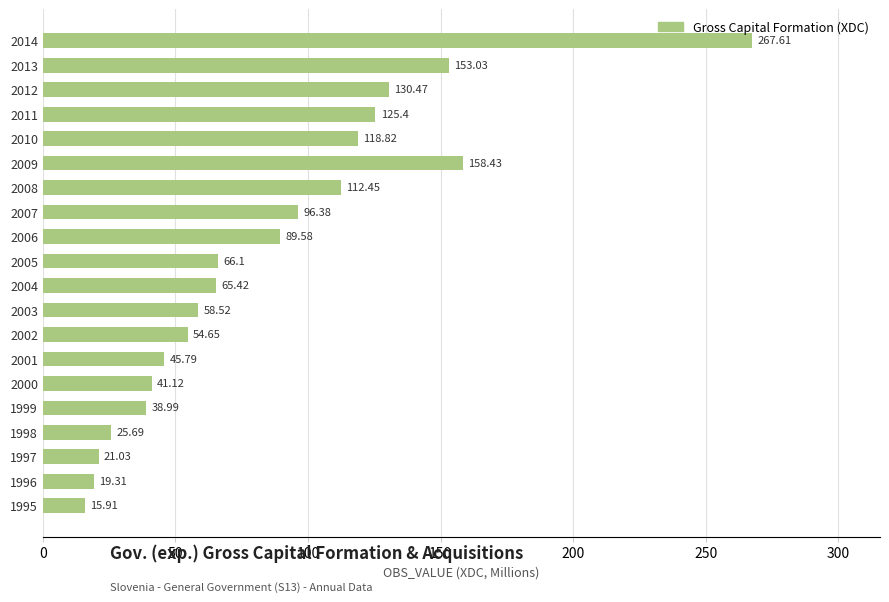

How many data points are less than 66?

10